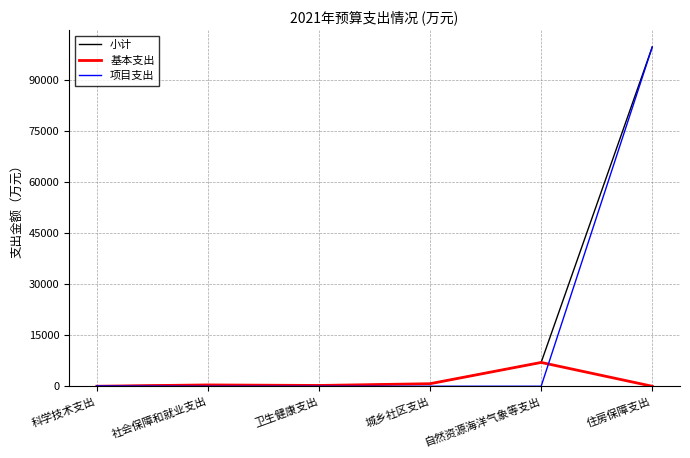

At which label is 小计 closest to 49873?

自然资源海洋气象等支出